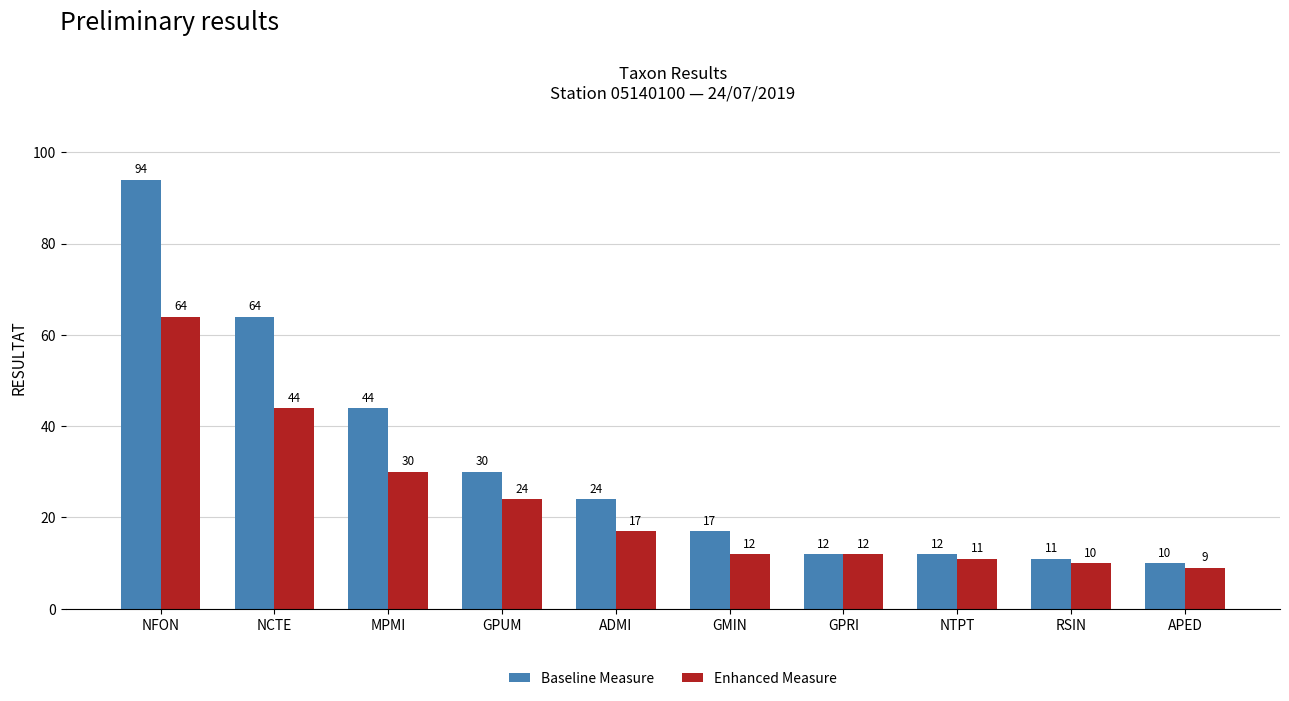

Where does the Baseline Measure series first go above 24?

NFON